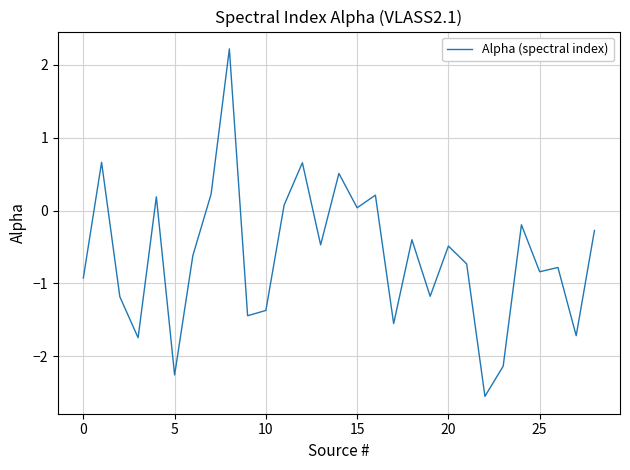

How many positive values are there?

9